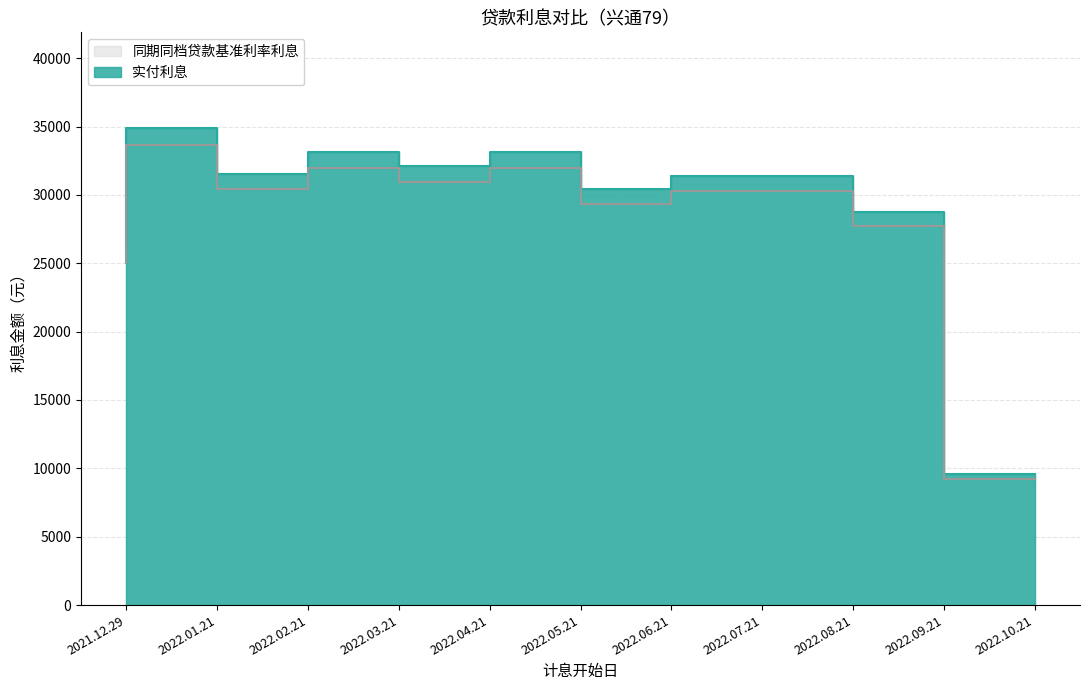

True or false: 同期同档贷款基准利率利息 has a value of 20935.8 at 2022.04.21.

False